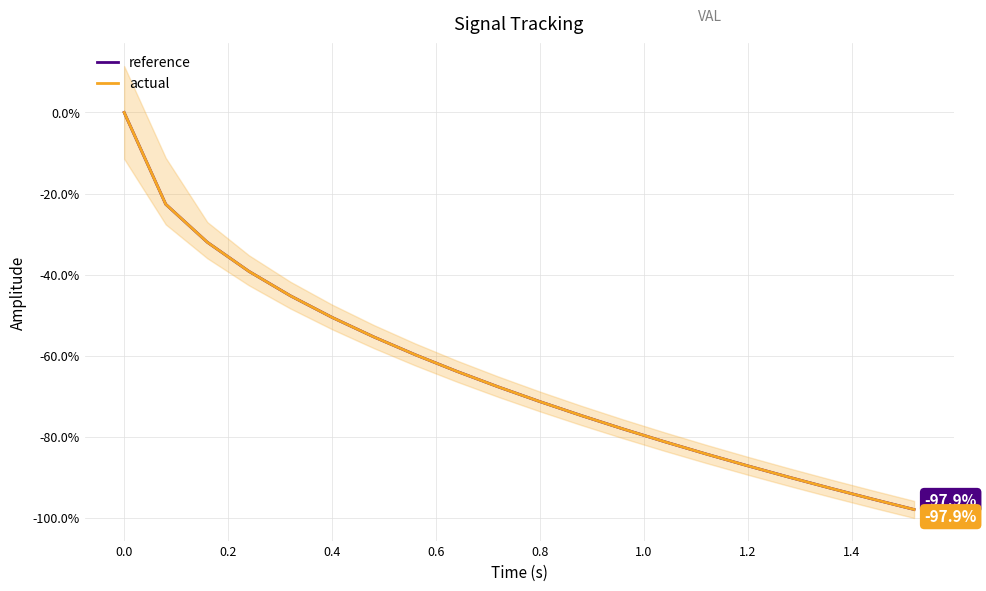

List the series in order of their peak value, highest first.

reference, actual